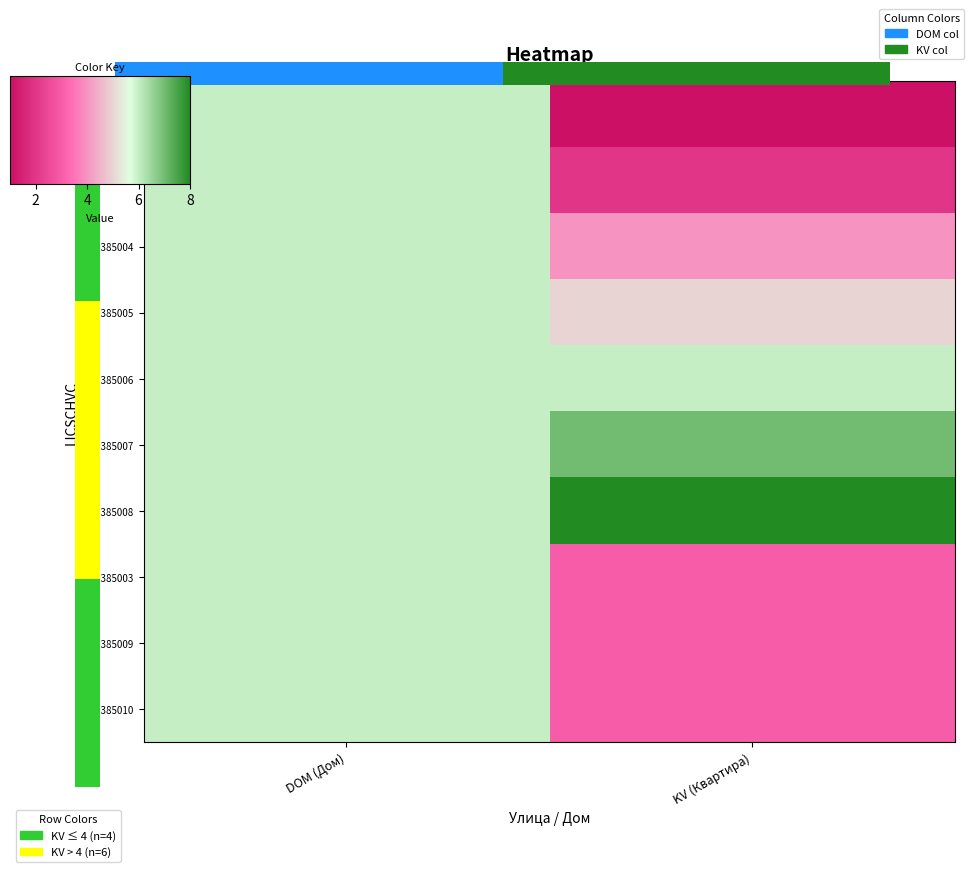

Is it true that 336385002 equals 3 at KV (Квартира)?

False